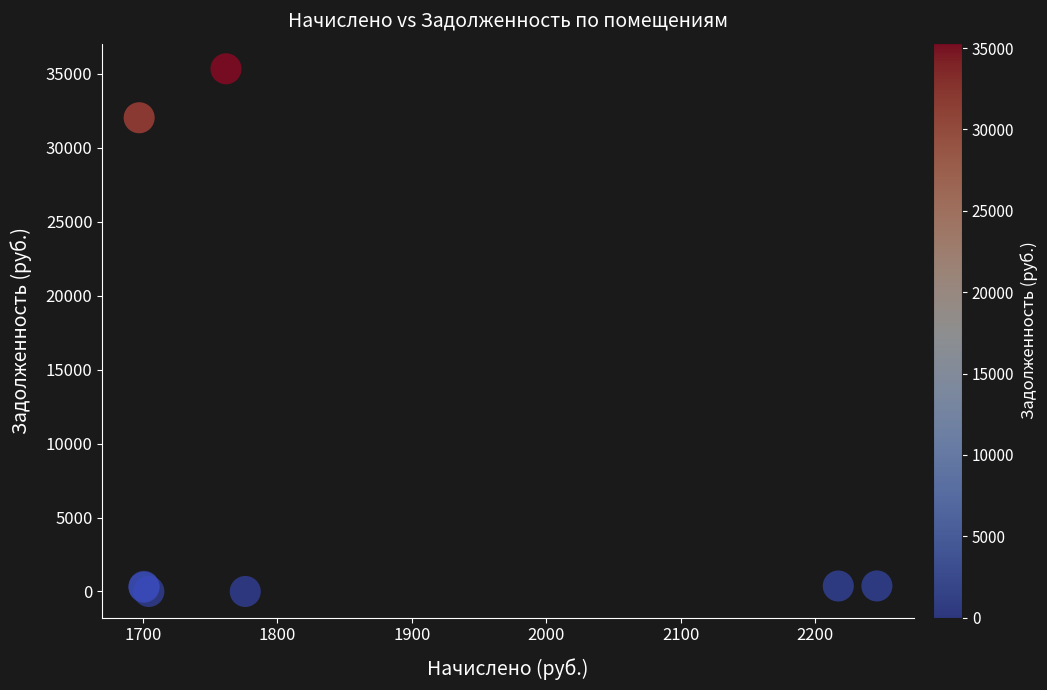

What Y value in the scatter plot is closest to 17665?

32023.0